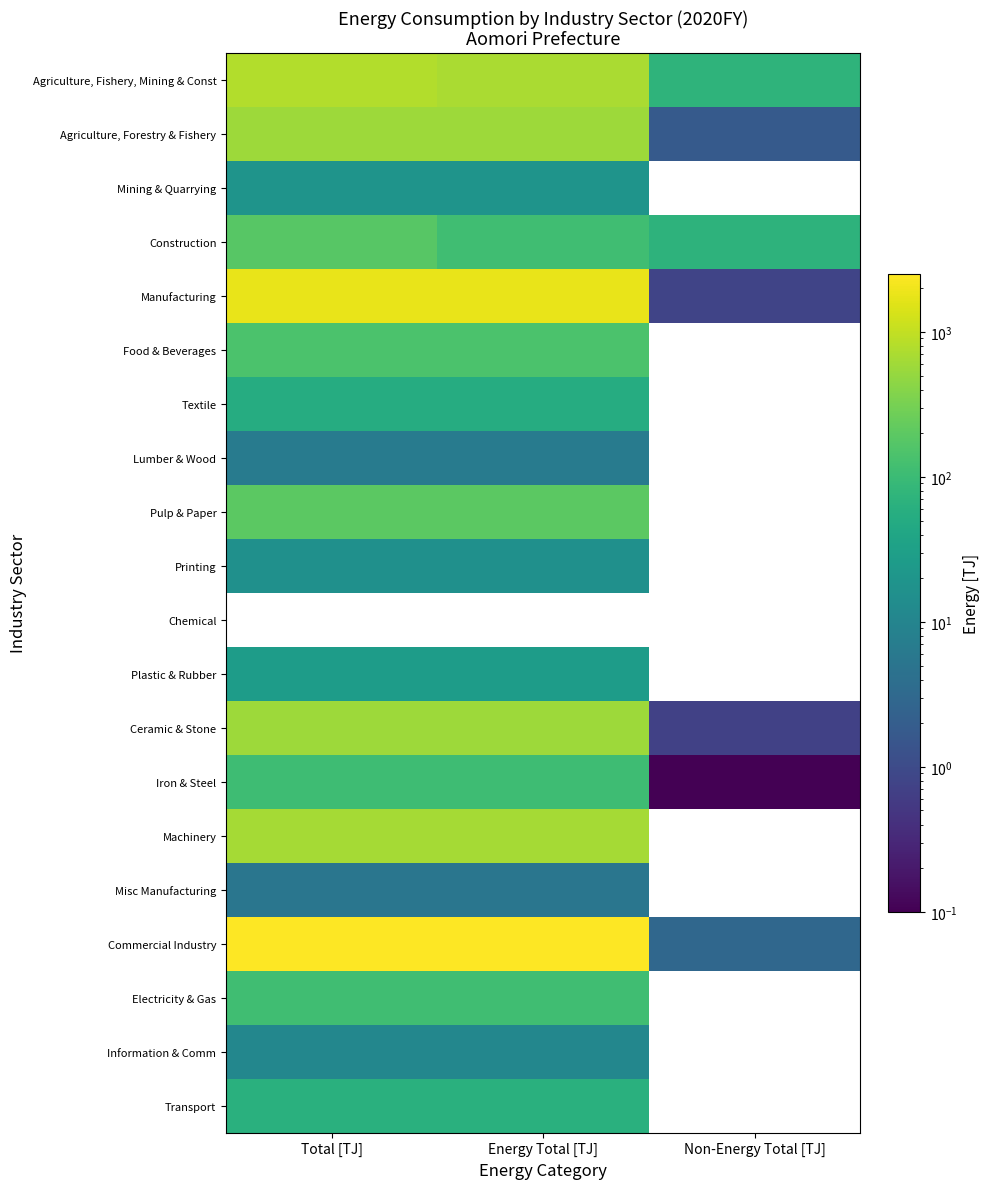

List the series in order of their peak value, lowest first.

Misc Manufacturing, Lumber & Wood, Information & Comm, Printing, Mining & Quarrying, Plastic & Rubber, Textile, Transport, Iron & Steel, Electricity & Gas, Food & Beverages, Construction, Pulp & Paper, Agriculture, Forestry & Fishery, Ceramic & Stone, Machinery, Agriculture, Fishery, Mining & Const, Manufacturing, Chemical, Commercial Industry